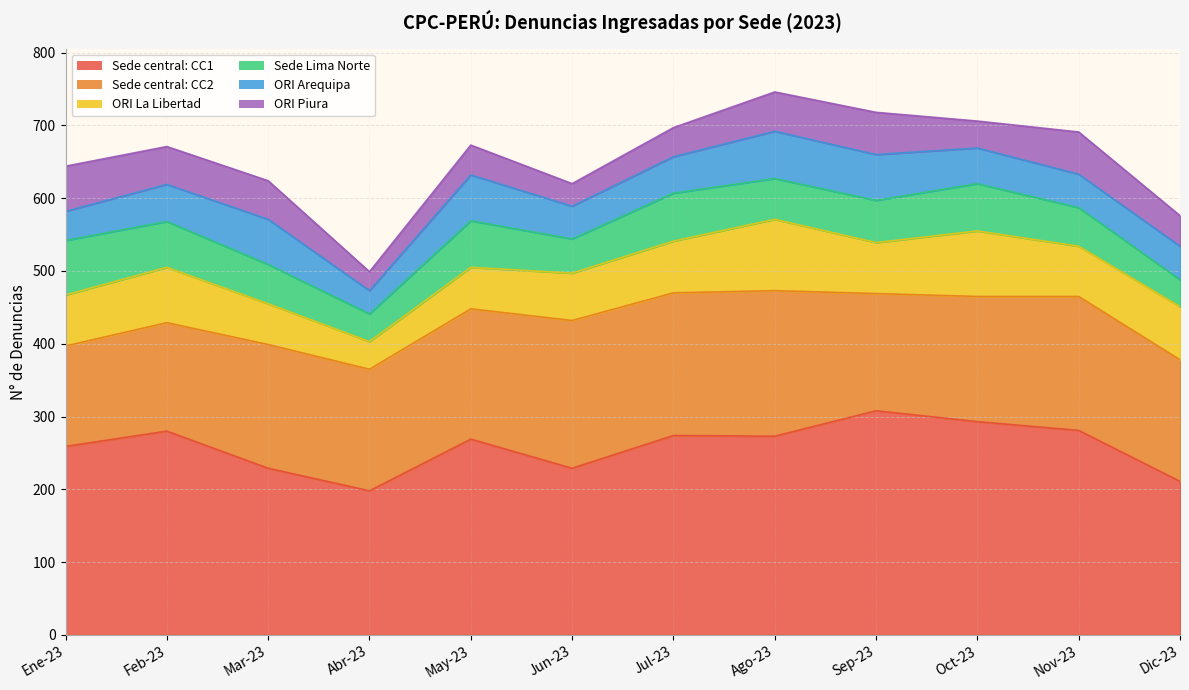

True or false: ORI La Libertad and Sede Lima Norte cross at least once.

True